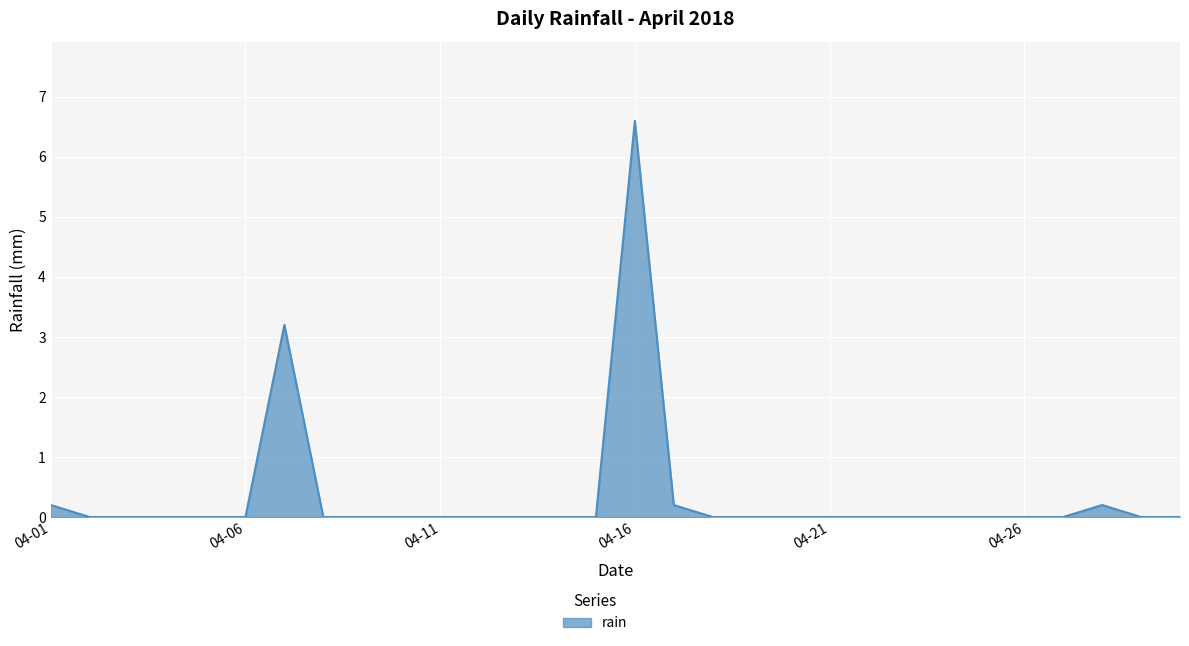

What is the difference between the maximum and minimum values?

6.6